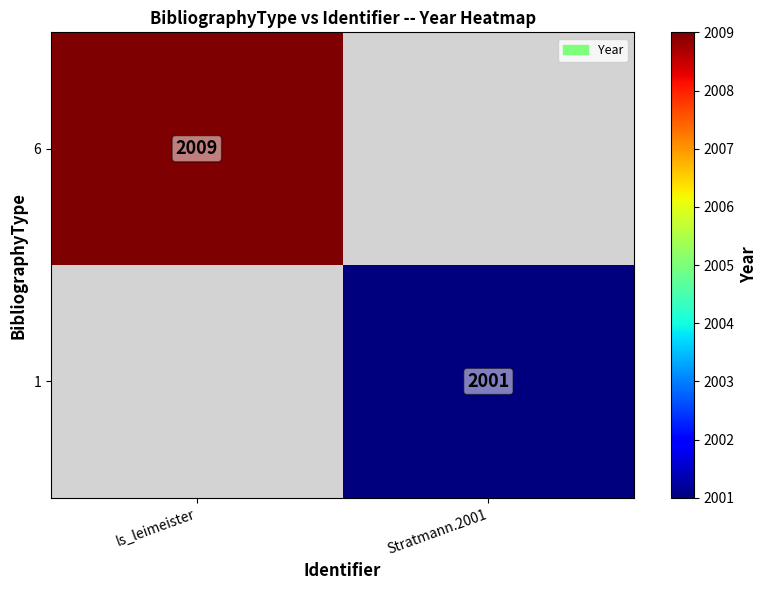

Is it true that 1 equals 470 at Stratmann.2001?

False